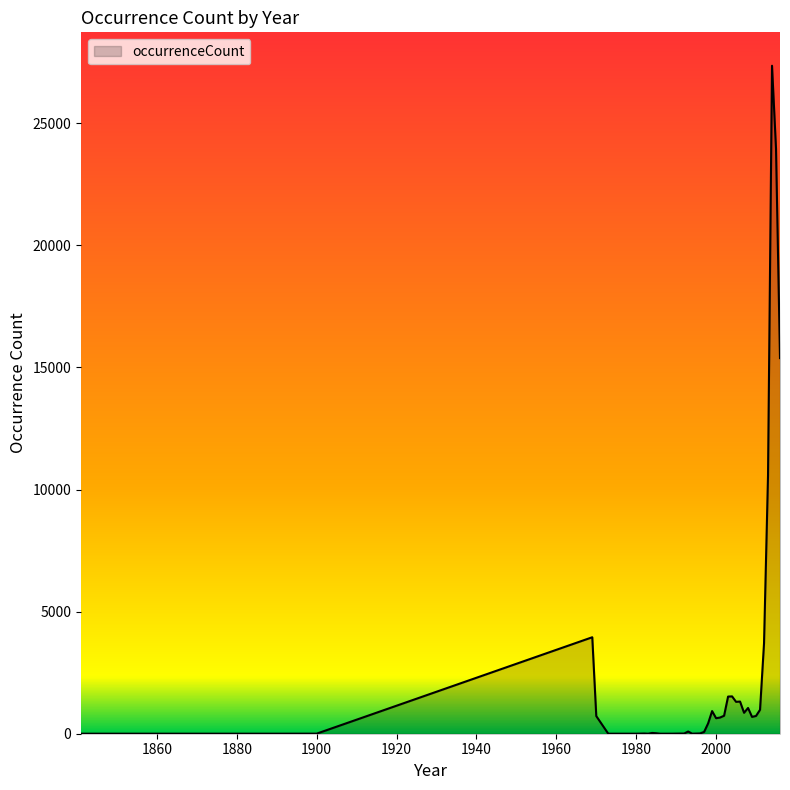

What is the maximum value shown in the chart?

27357